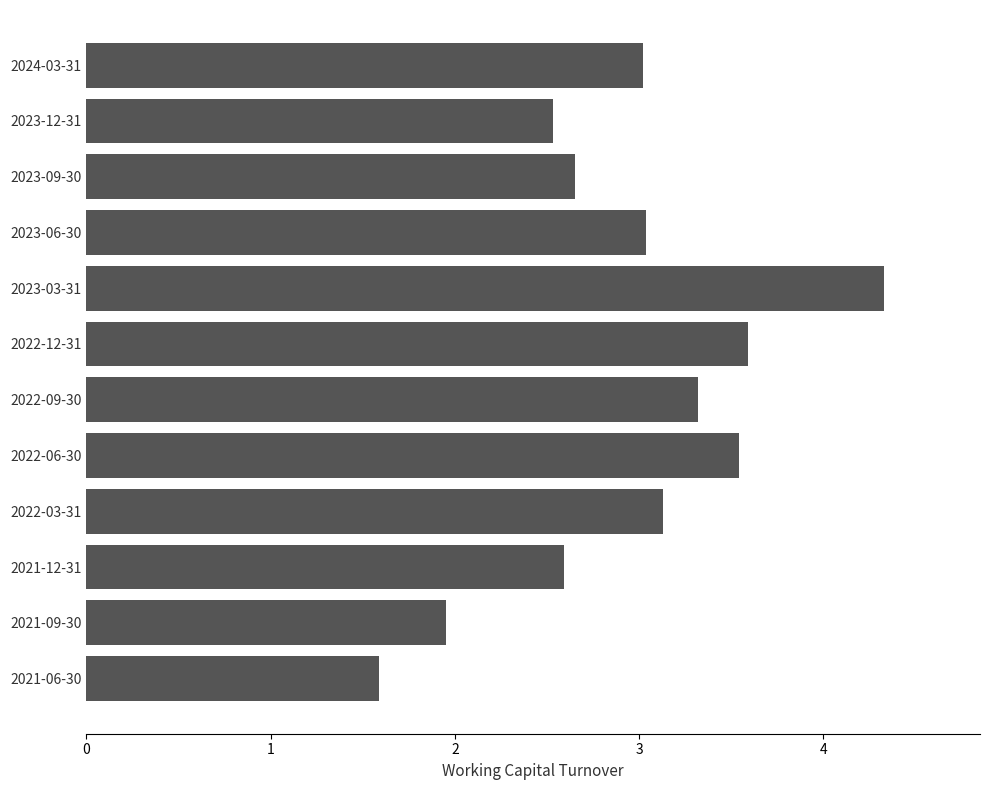

What is the sum of the values at 2021-09-30 and 2023-09-30?

4.6